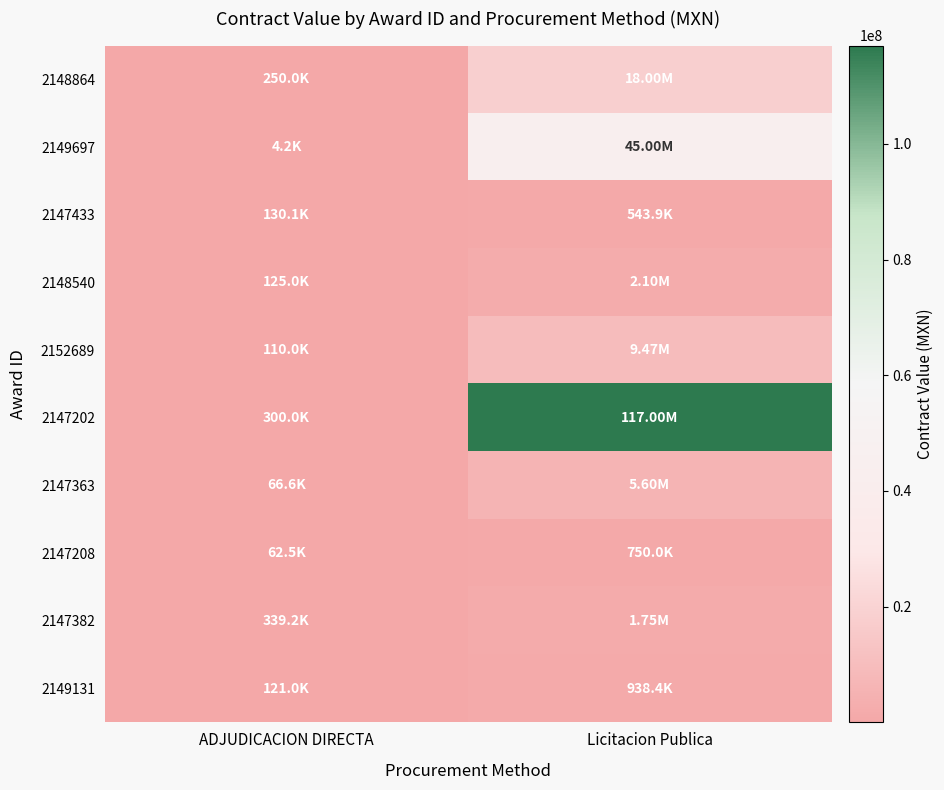

Reading left to right, what are all the values shown in this chart?

2148864: ADJUDICACION DIRECTA=250000.0	Licitacion Publica=18000000.0
2149697: ADJUDICACION DIRECTA=4162.0	Licitacion Publica=45000000.0
2147433: ADJUDICACION DIRECTA=130059.5	Licitacion Publica=543868.8
2148540: ADJUDICACION DIRECTA=125000.0	Licitacion Publica=2100000.0
2152689: ADJUDICACION DIRECTA=110000.0	Licitacion Publica=9470018.0
2147202: ADJUDICACION DIRECTA=300000.0	Licitacion Publica=117000000.0
2147363: ADJUDICACION DIRECTA=66572.3	Licitacion Publica=5600000.0
2147208: ADJUDICACION DIRECTA=62500.0	Licitacion Publica=750000.0
2147382: ADJUDICACION DIRECTA=339244.8	Licitacion Publica=1750000.0
2149131: ADJUDICACION DIRECTA=121000.0	Licitacion Publica=938381.2